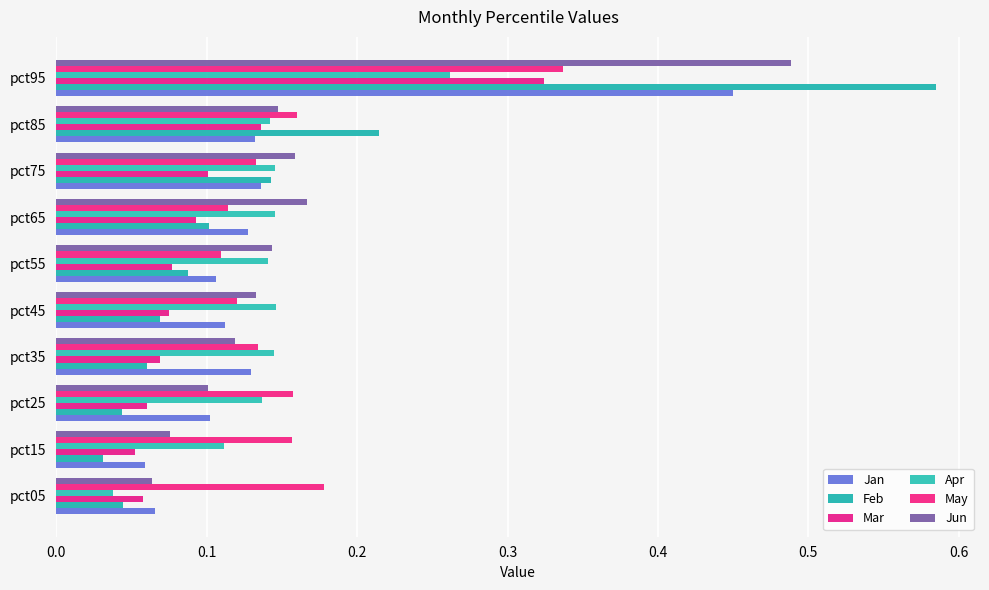

Count the number of data series in this chart.

6